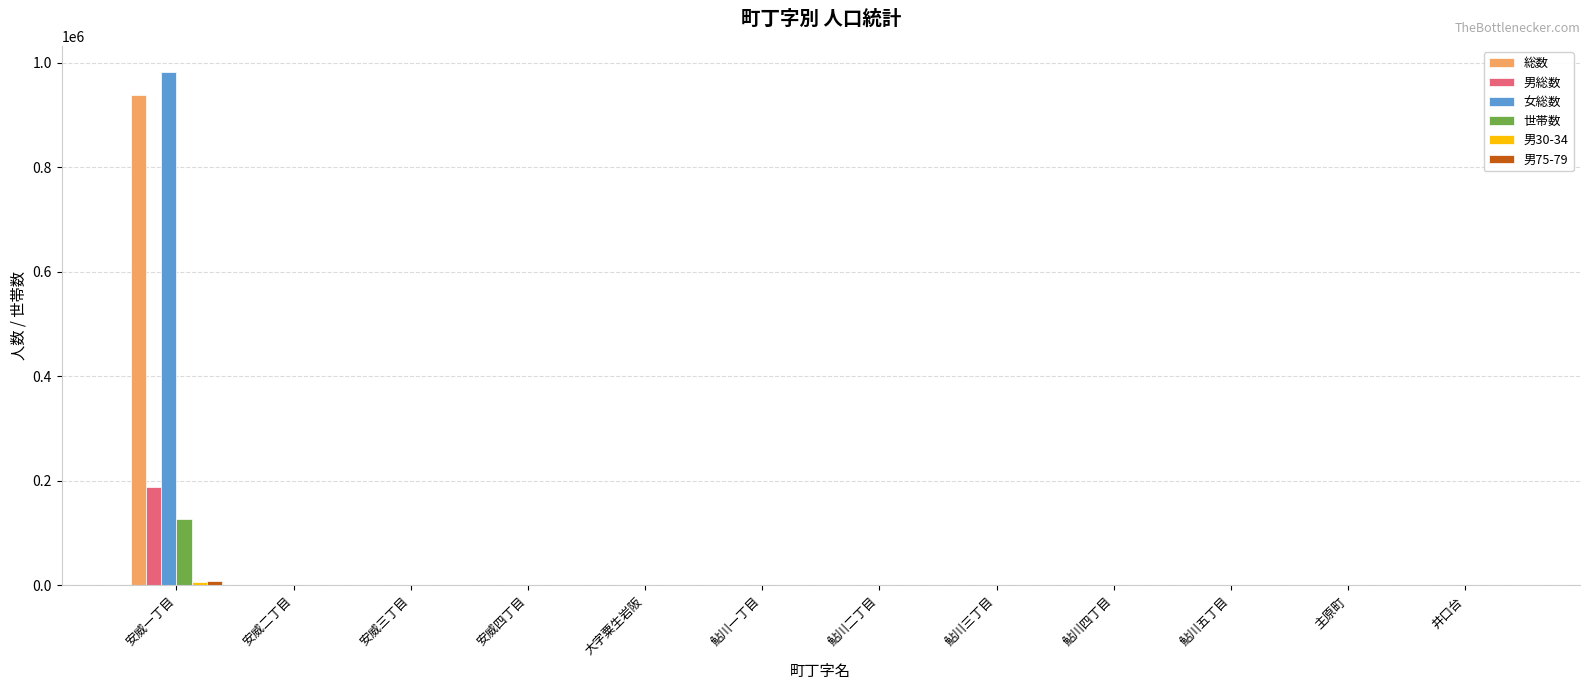

What is the average value of the 男総数 series?

16021